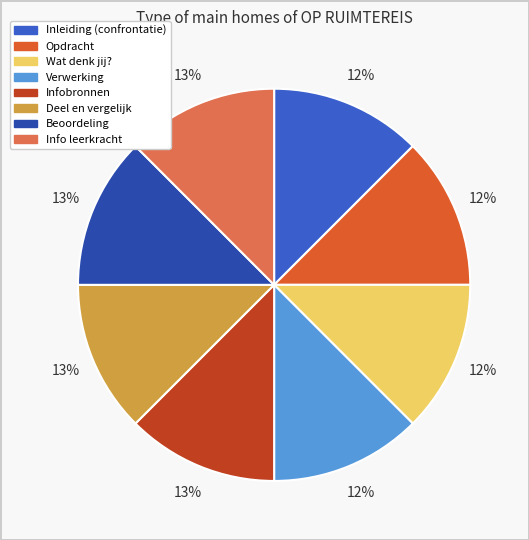

To the nearest percent, what is the average slice percentage?

12%